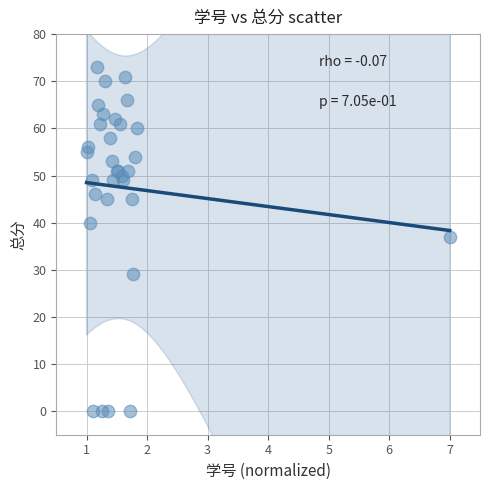

What Y value in the scatter plot is closest to 36?

37